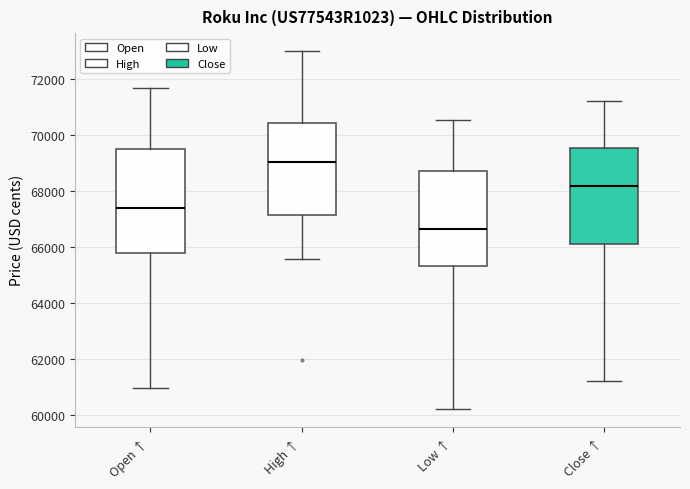

Which box has the highest median line?

High ↑